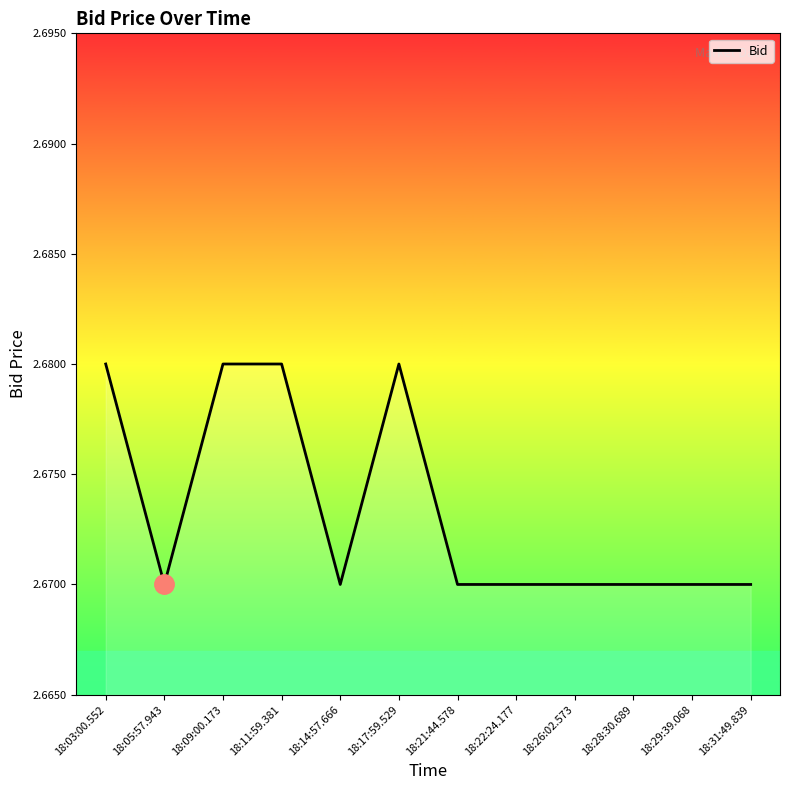

What position from the right is 18:14:57.666?

8